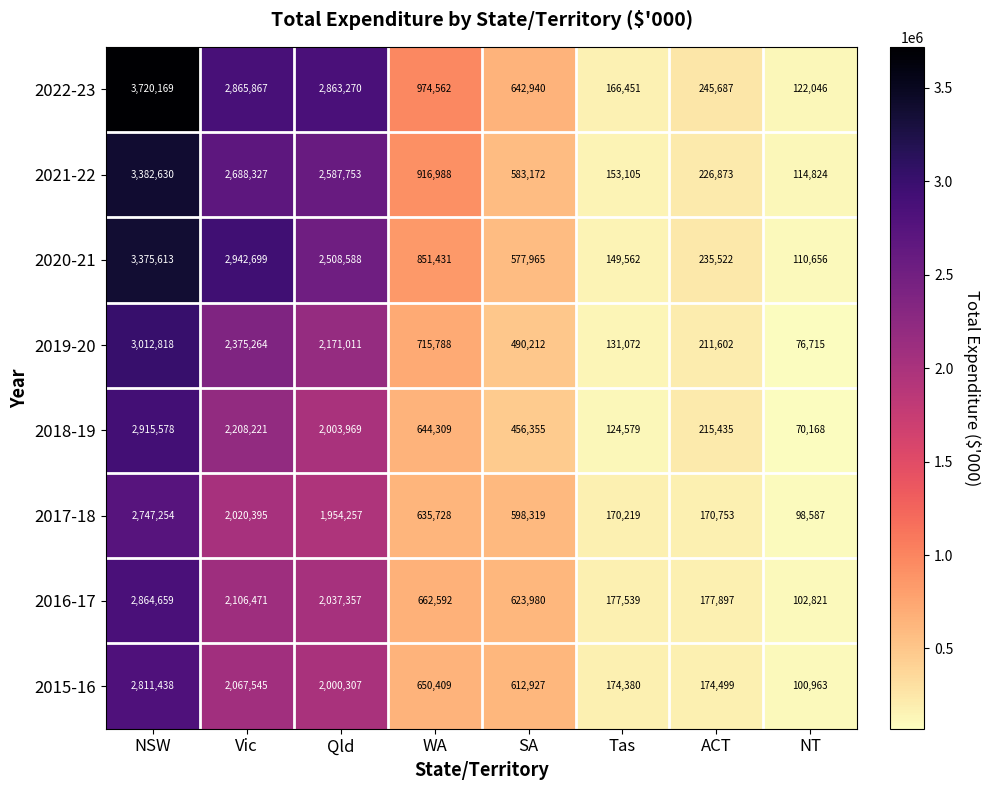

Which label corresponds to the largest value in the chart?

NSW